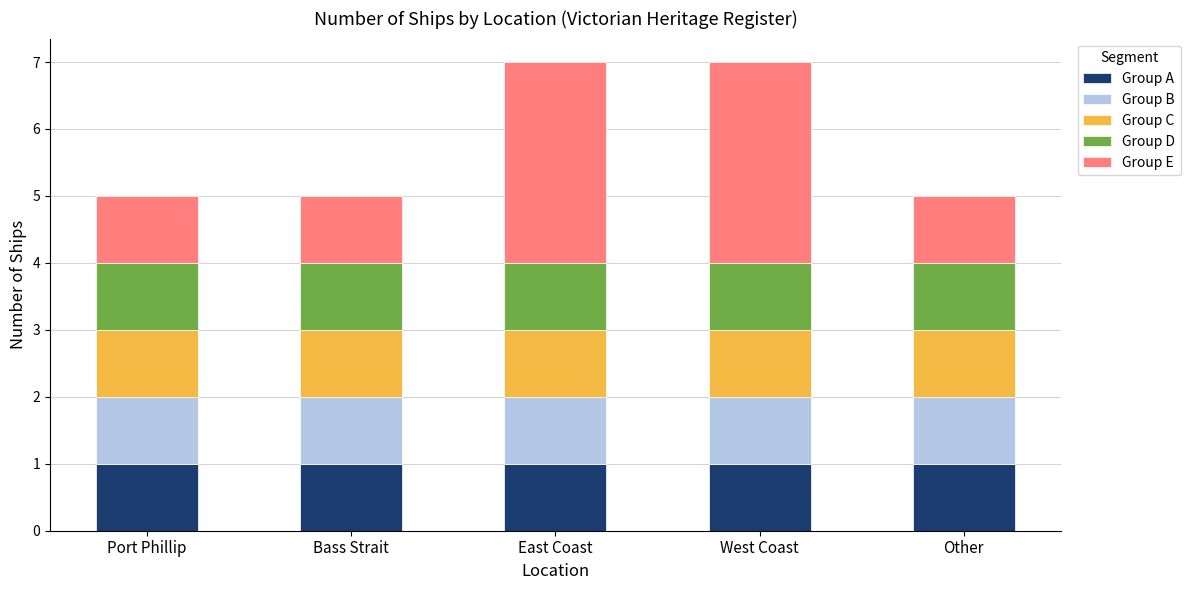

The value of Group A at Port Phillip is 1. True or false?

True